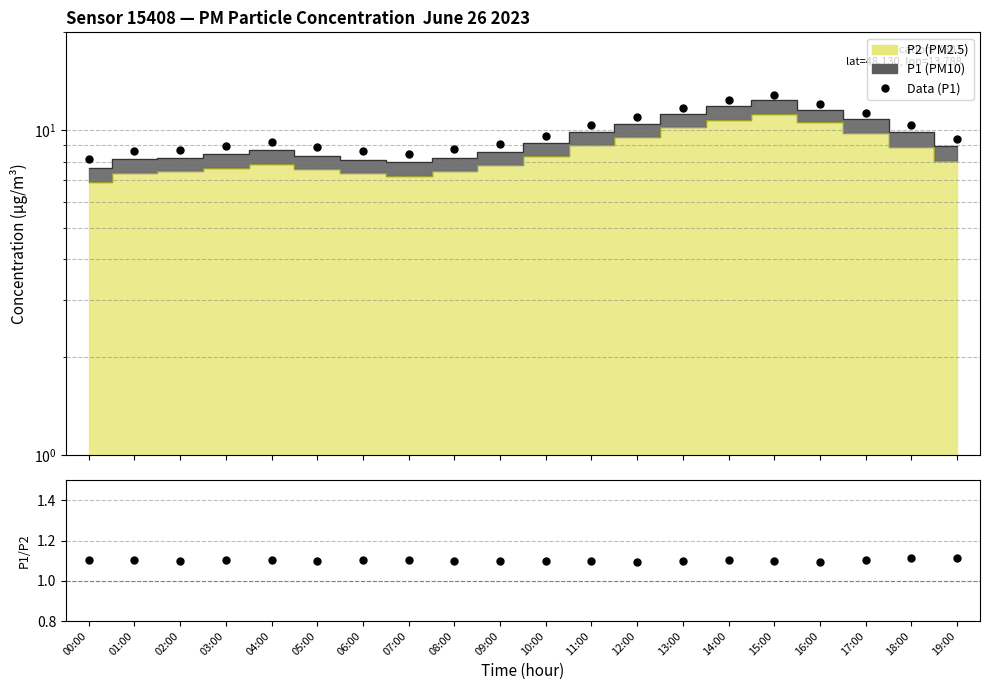

What is the value of the P1/P2 point at the 17th from the left?

1.1